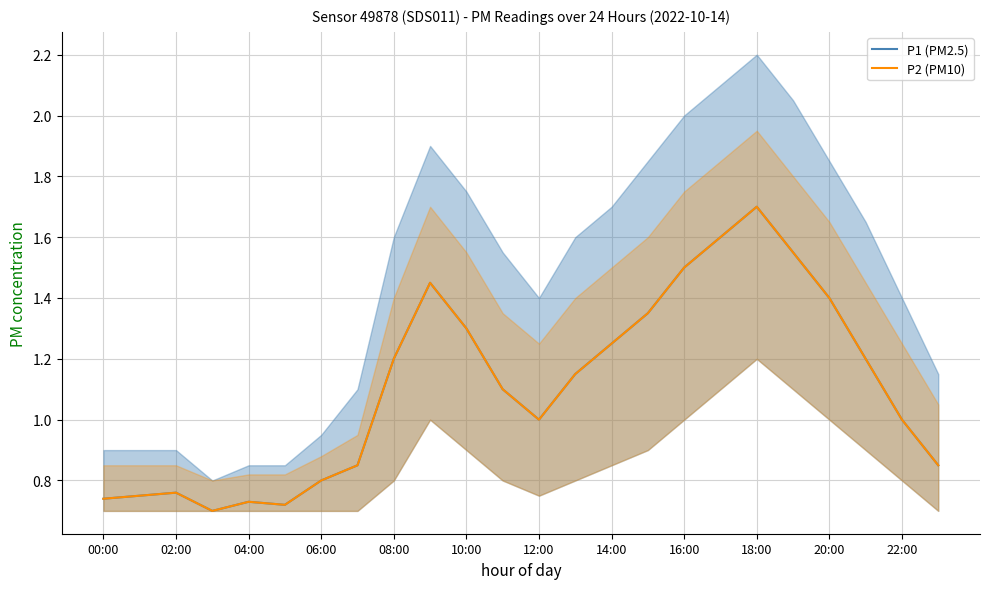

Between 00:00 and 14:00, which series saw the biggest shift?

P1 (PM2.5)